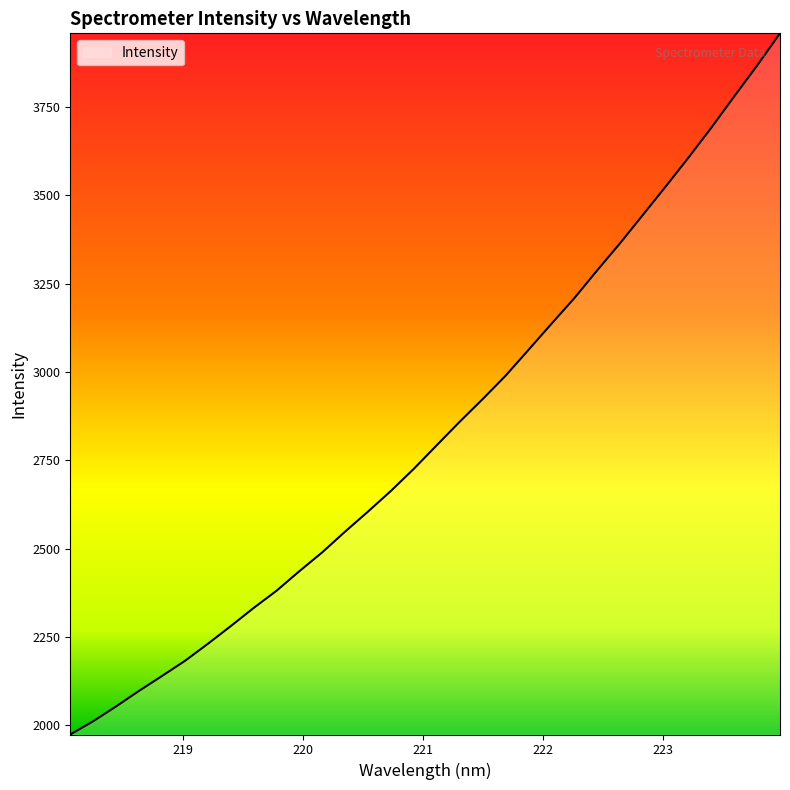

What is the maximum value shown in the chart?

3958.3